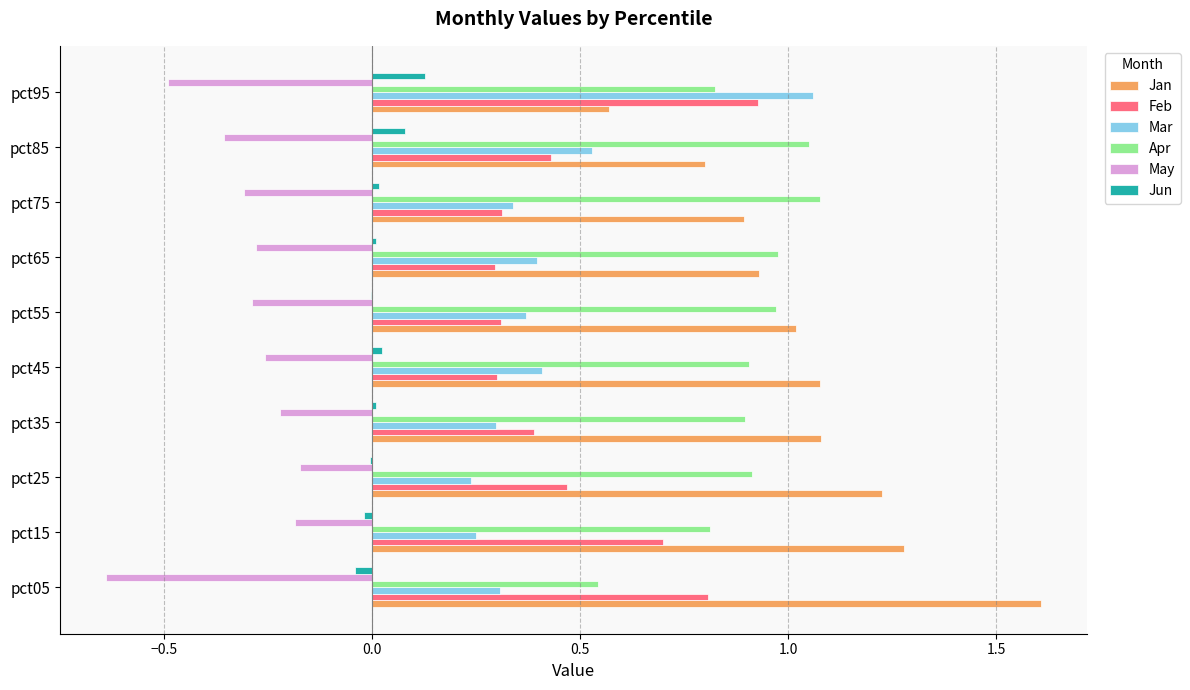

At which category does the chart reach its peak across all series?

pct05